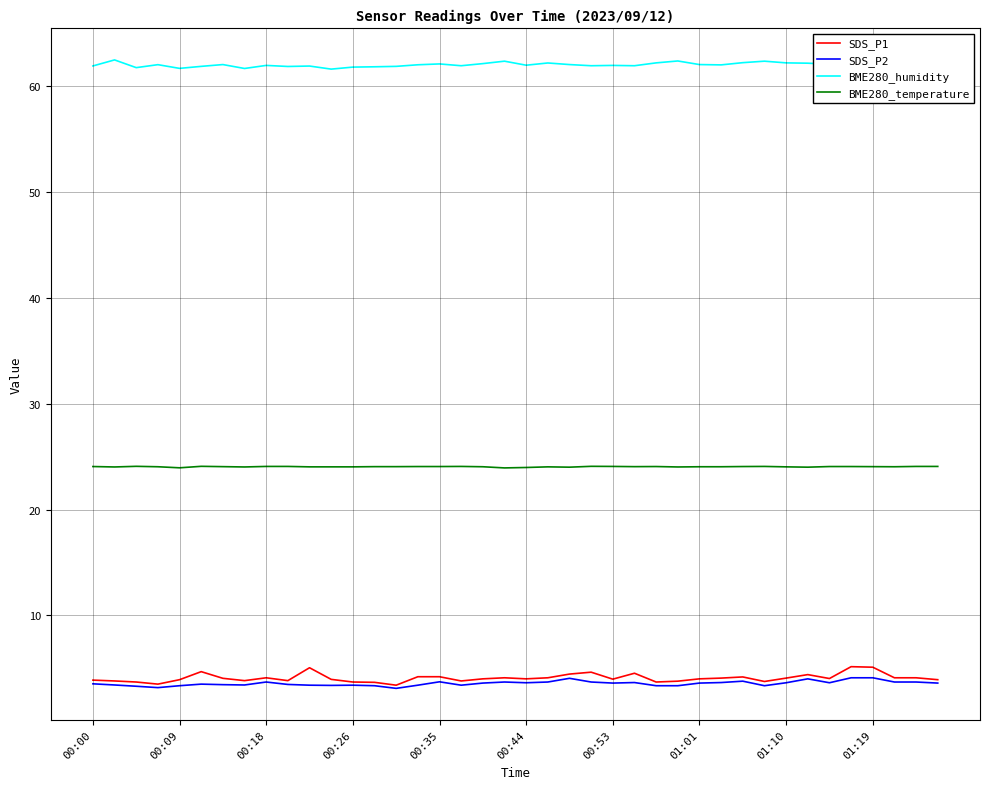

What is the maximum value for SDS_P1?

5.2